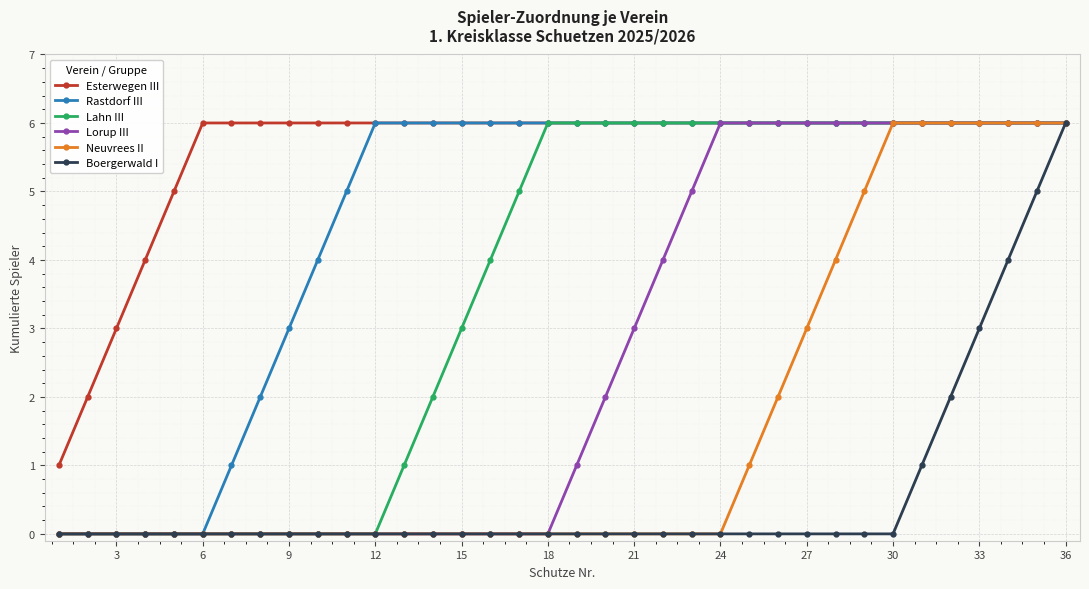

What is the maximum value shown in the chart?

6